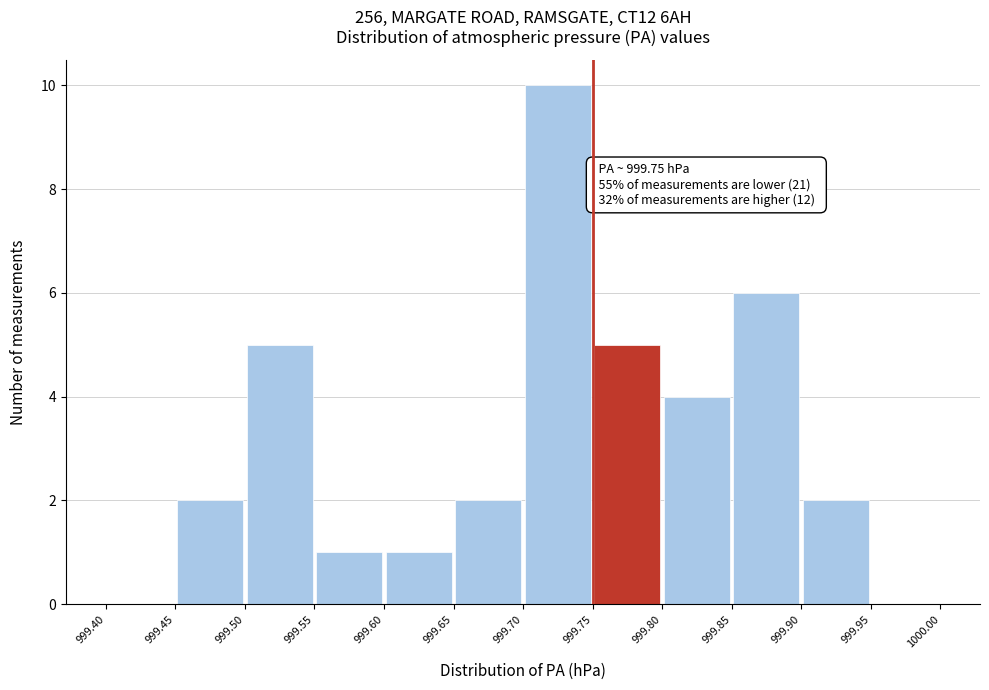

Over which range of the x-axis is the bar tallest?

999.70 to 999.75